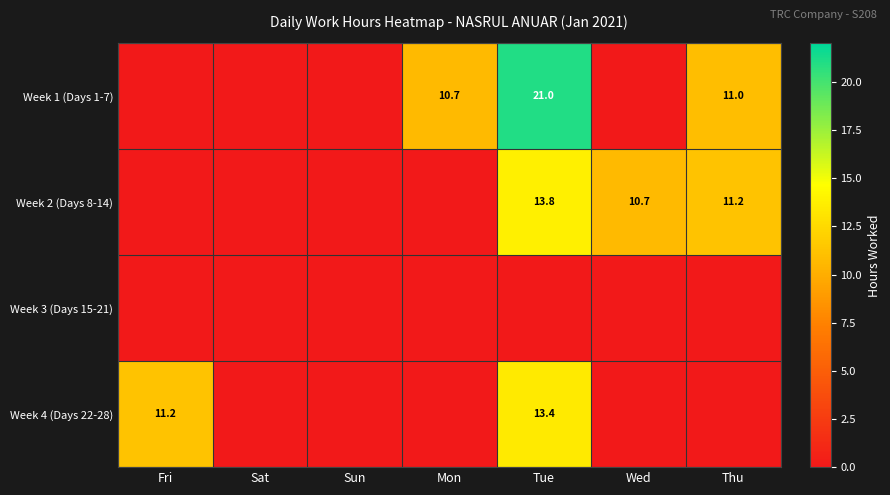

Is it true that Week 2 (Days 8-14) equals 13.8 at Tue?

True